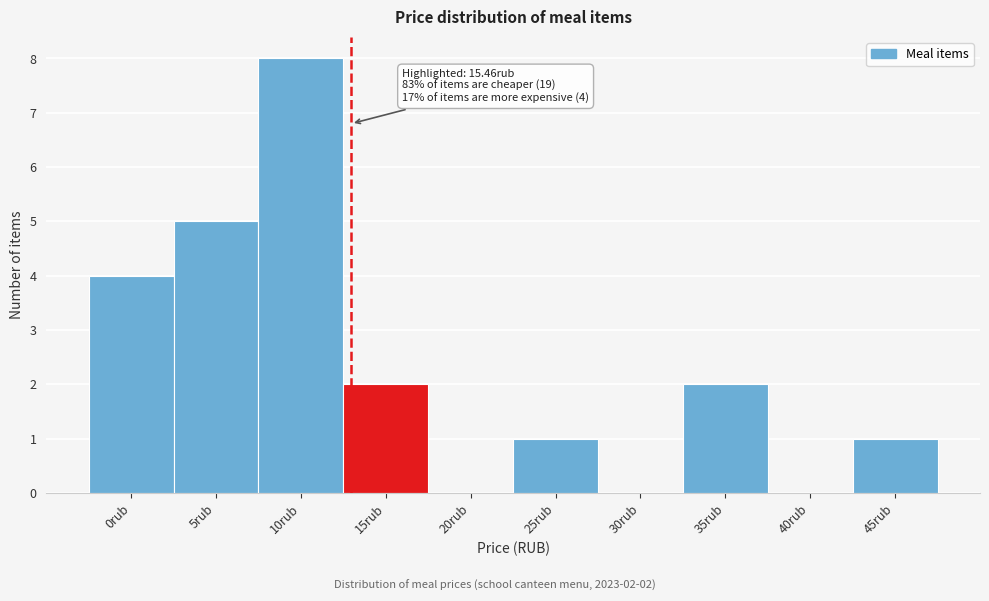

Reading left to right, what are all the values shown in this chart?

0rub=4	5rub=5	10rub=8	15rub=2	20rub=0	25rub=1	30rub=0	35rub=2	40rub=0	45rub=1